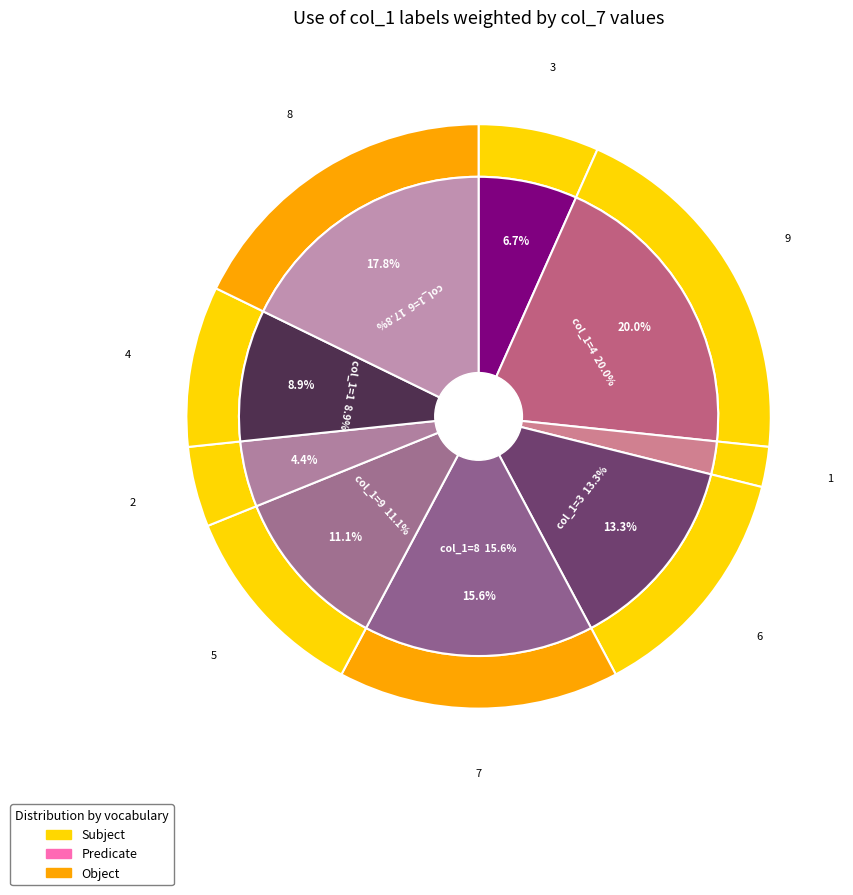

Which slice is the largest?

4